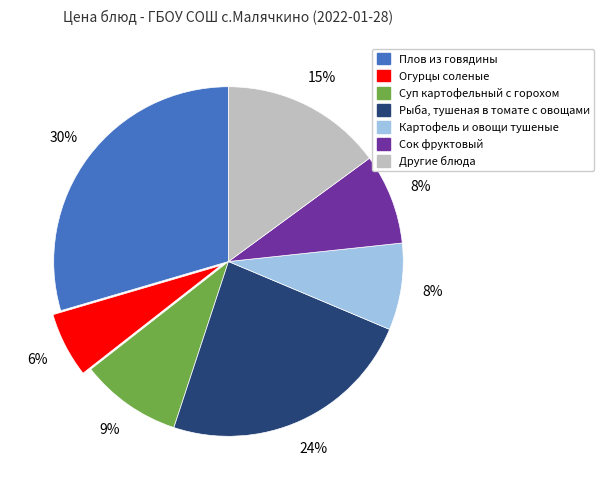

Is there any slice that represents more than half of the pie?

No